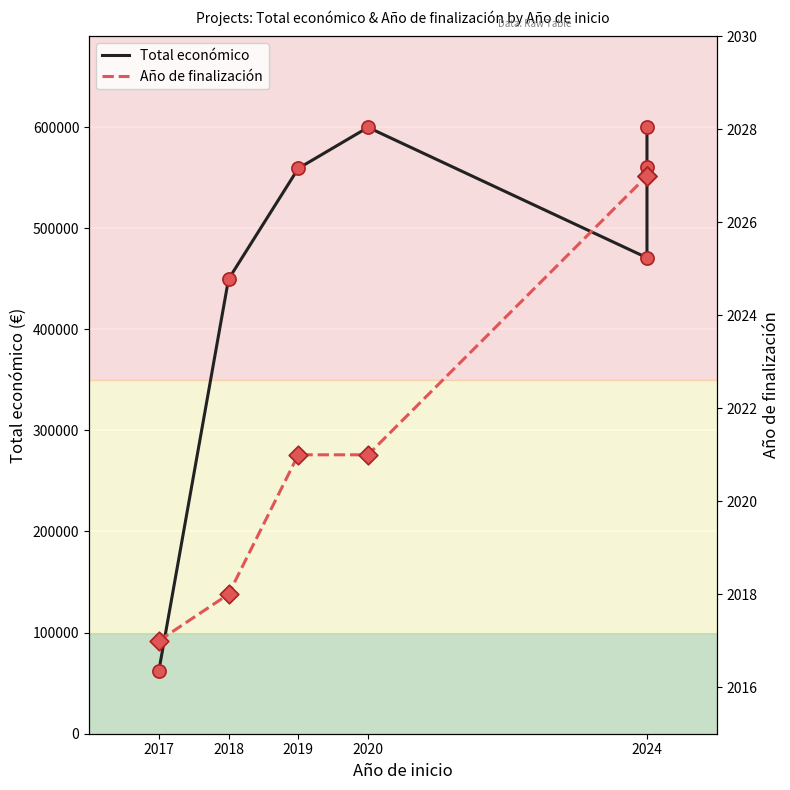

Which series has the largest total across all categories?

Total económico